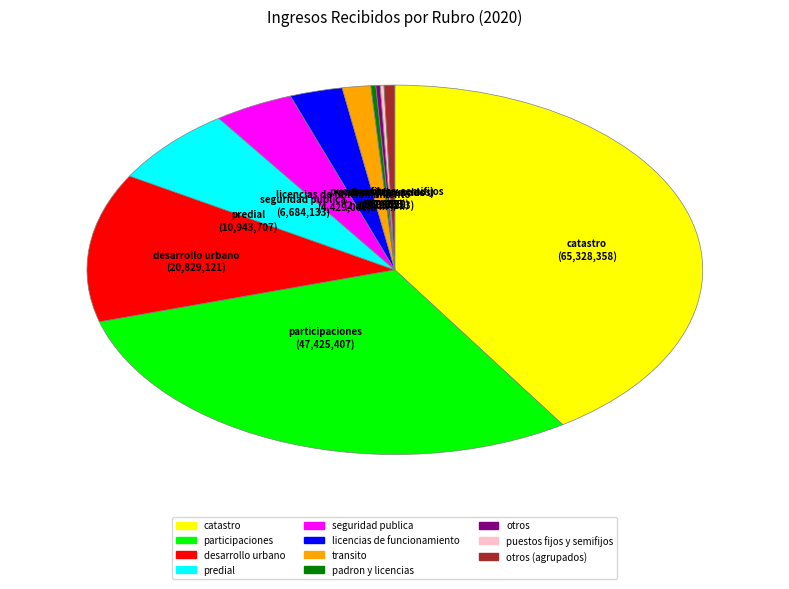

Is there any slice that represents more than half of the pie?

No